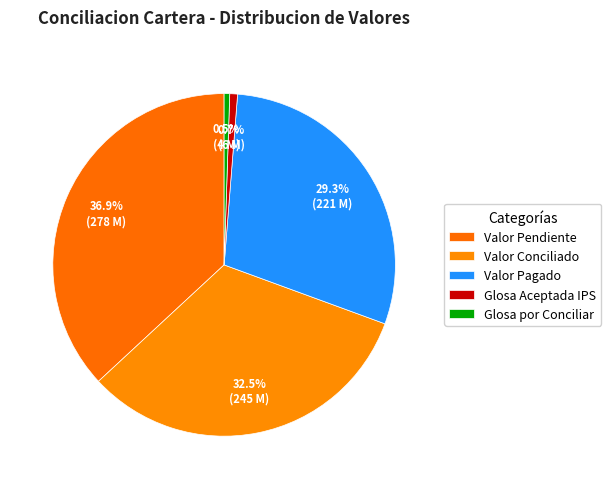

Count the number of slices in the pie.

5